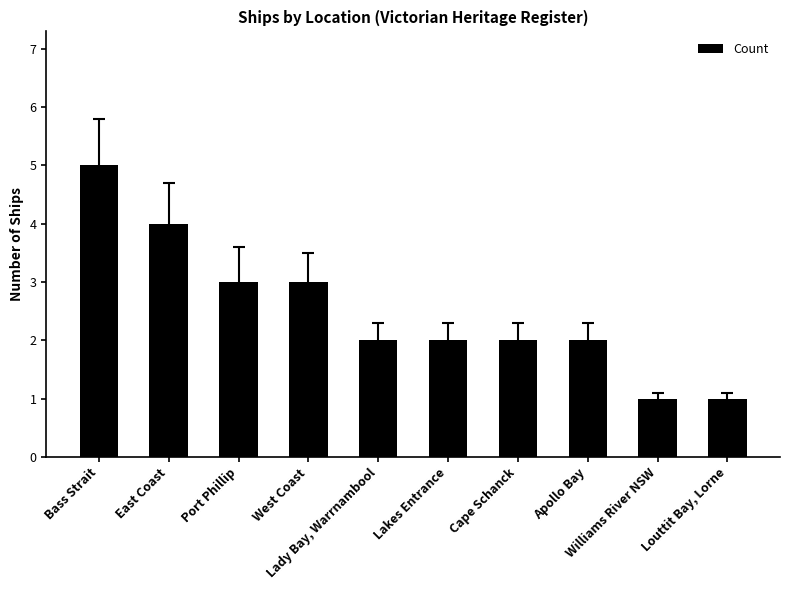

What is the change in value from West Coast to Lady Bay, Warrnambool?

-1